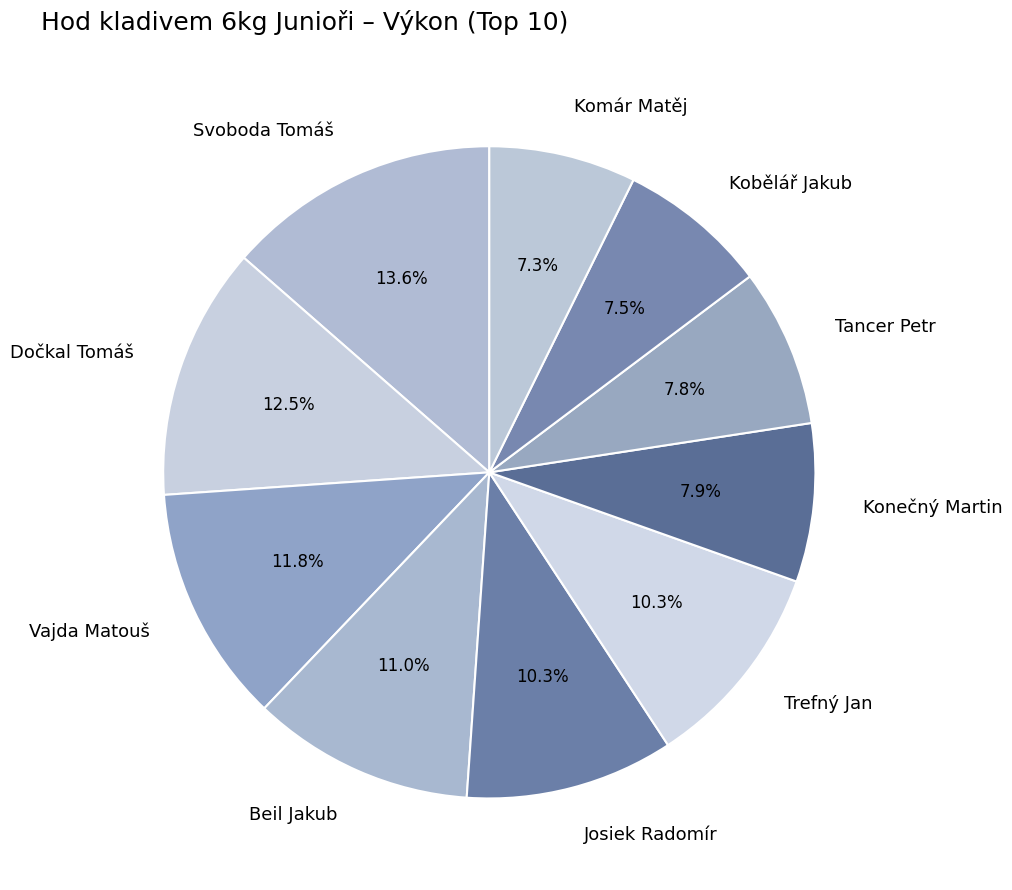

The Beil Jakub slice represents 11% of the pie. True or false?

True